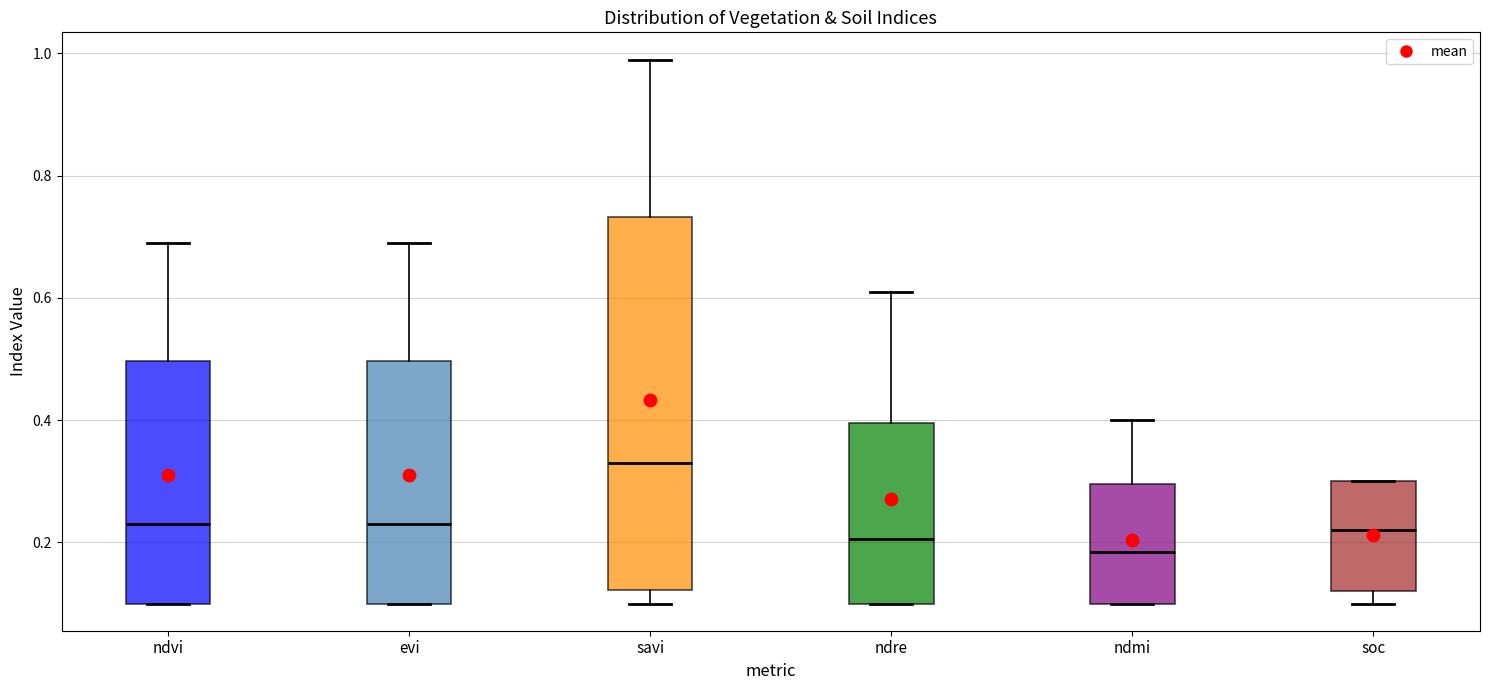

Which box is the tallest, from its lower edge to its upper edge?

savi